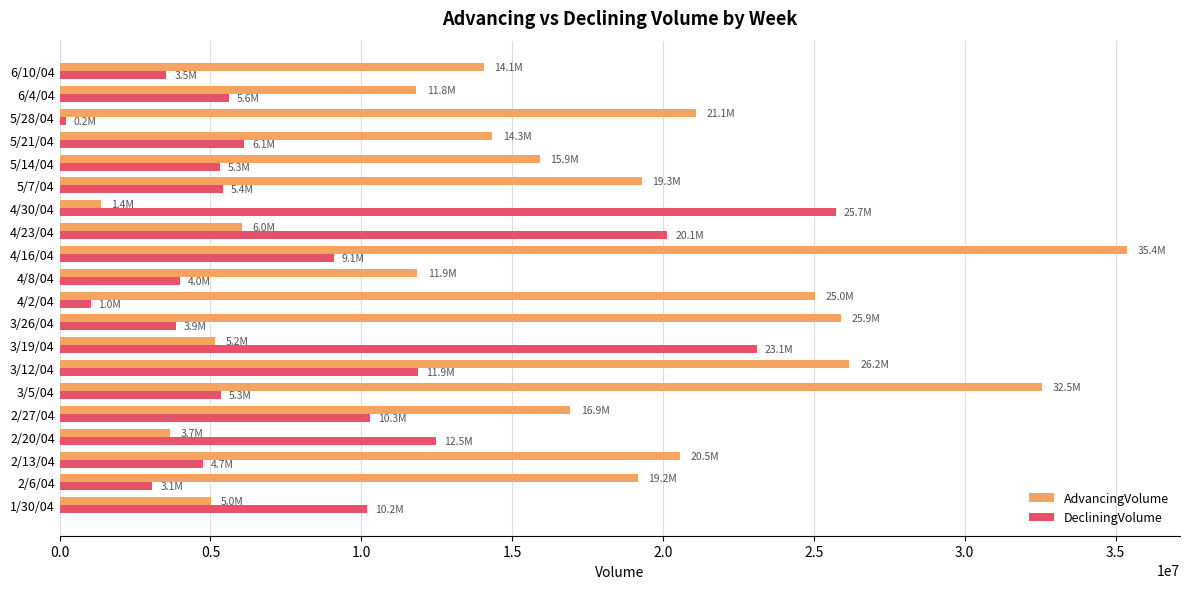

At 3/26/04, list the series in order from largest to smallest.

AdvancingVolume, DecliningVolume